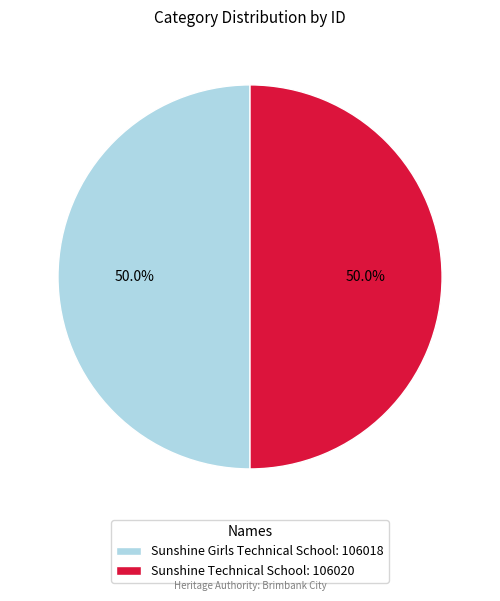

To the nearest percent, what percentage of the pie is Sunshine Girls Technical School?

50%